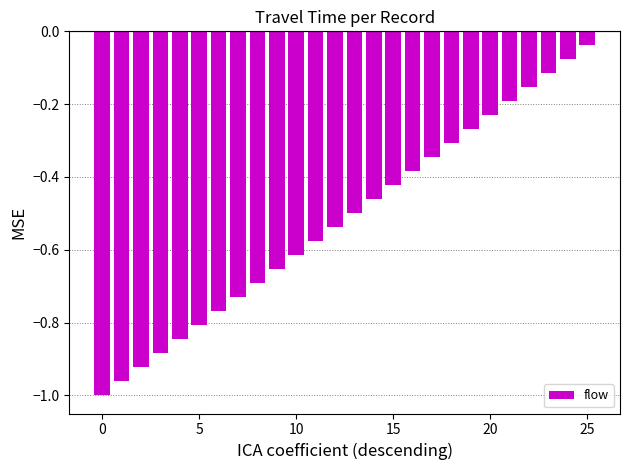

What is the difference between the maximum and minimum values?

1.0